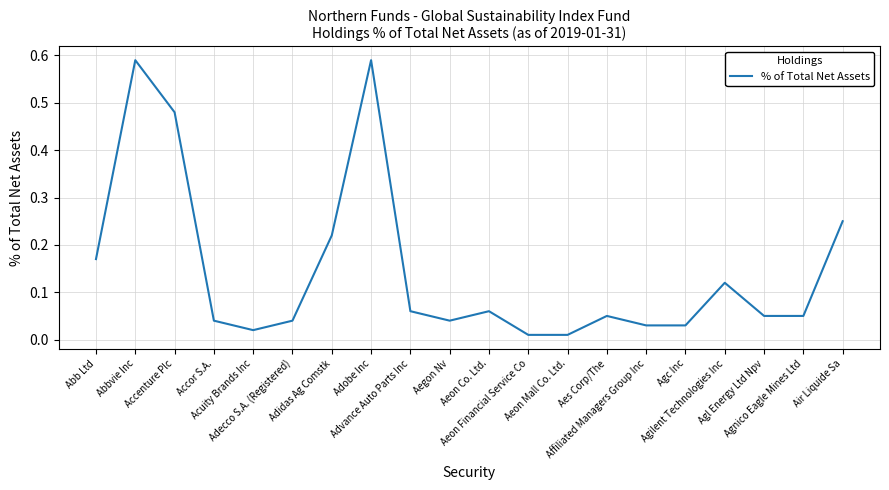

What is the difference between the maximum and minimum values?

0.6